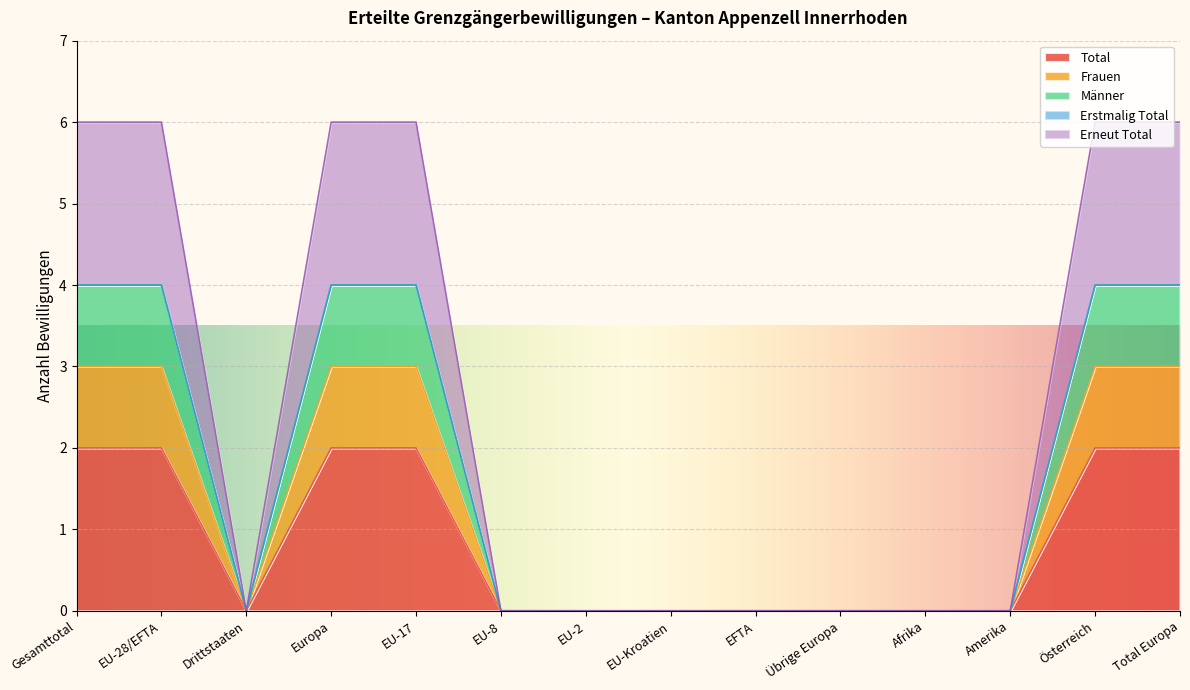

What is the difference between the maximum and minimum values in the Männer series?

4